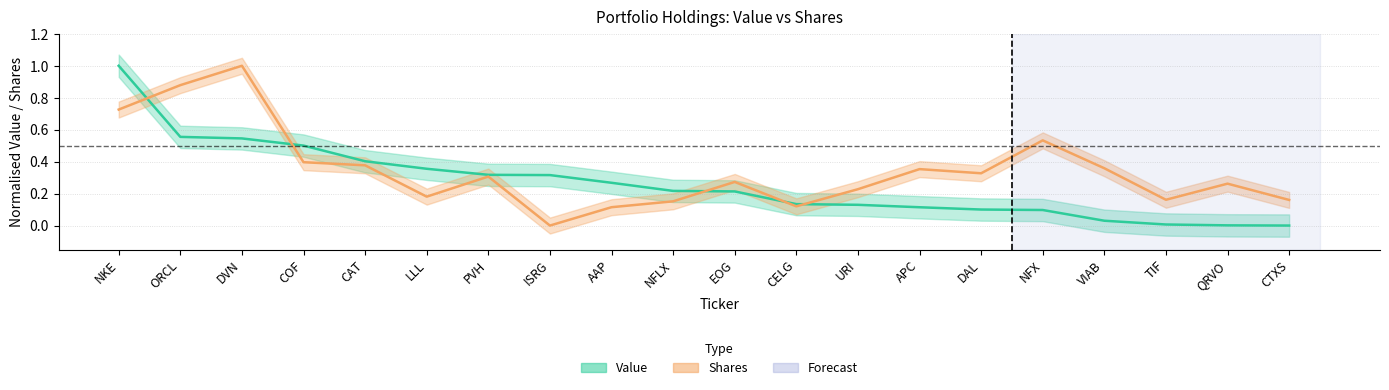

Rank the categories by Value value from highest to lowest.

NKE, ORCL, DVN, COF, CAT, LLL, PVH, ISRG, AAP, NFLX, EOG, CELG, URI, APC, DAL, NFX, VIAB, TIF, QRVO, CTXS